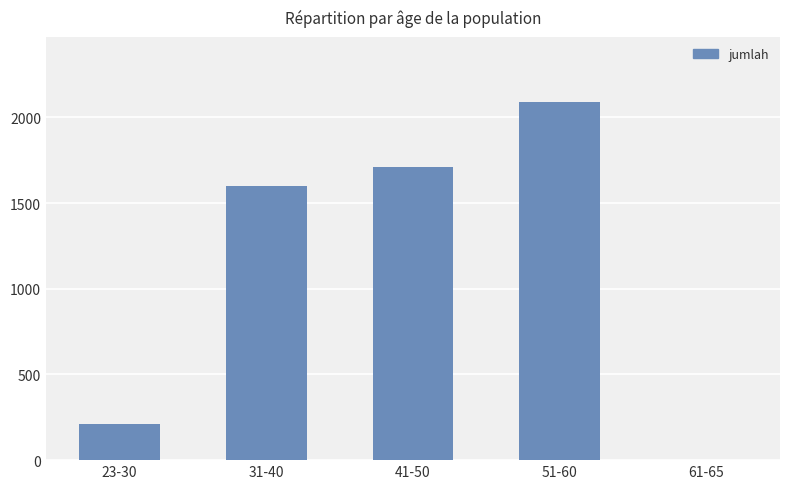

What value does the data have at 31-40?

1598